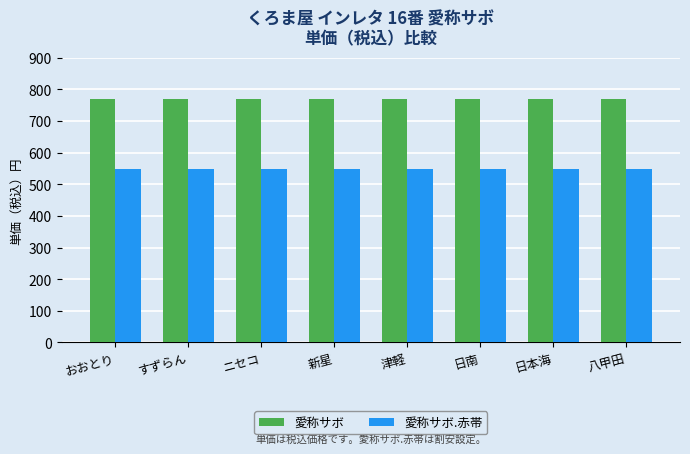

How many bars are there in each group?

2